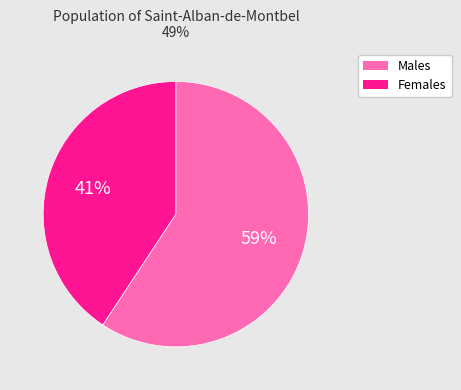

What is the ratio of the value at Females to the value at Males?

0.7